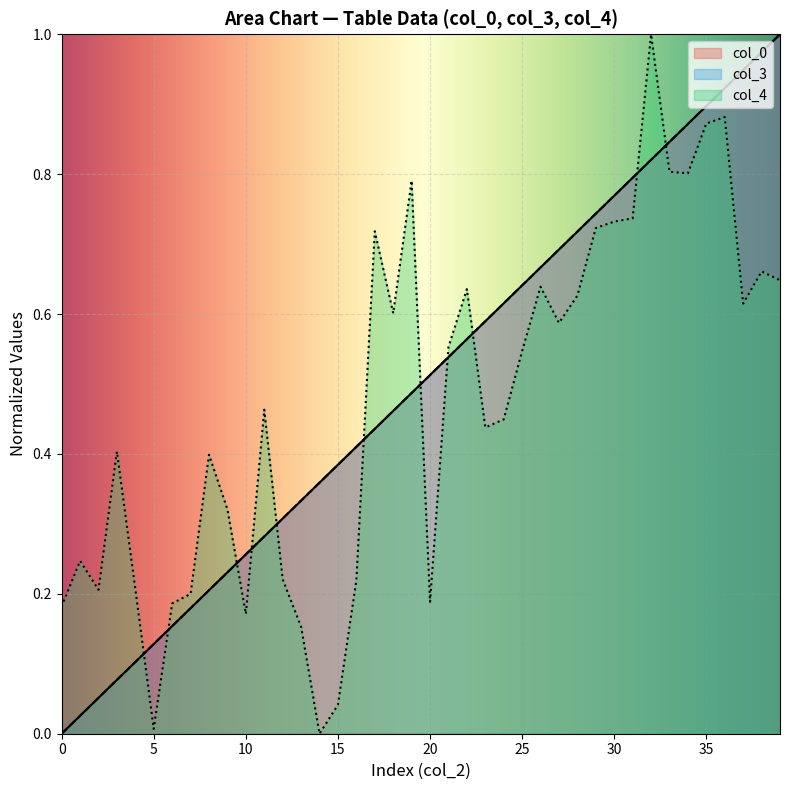

What is the spread (max minus min) of values at 17?

0.3